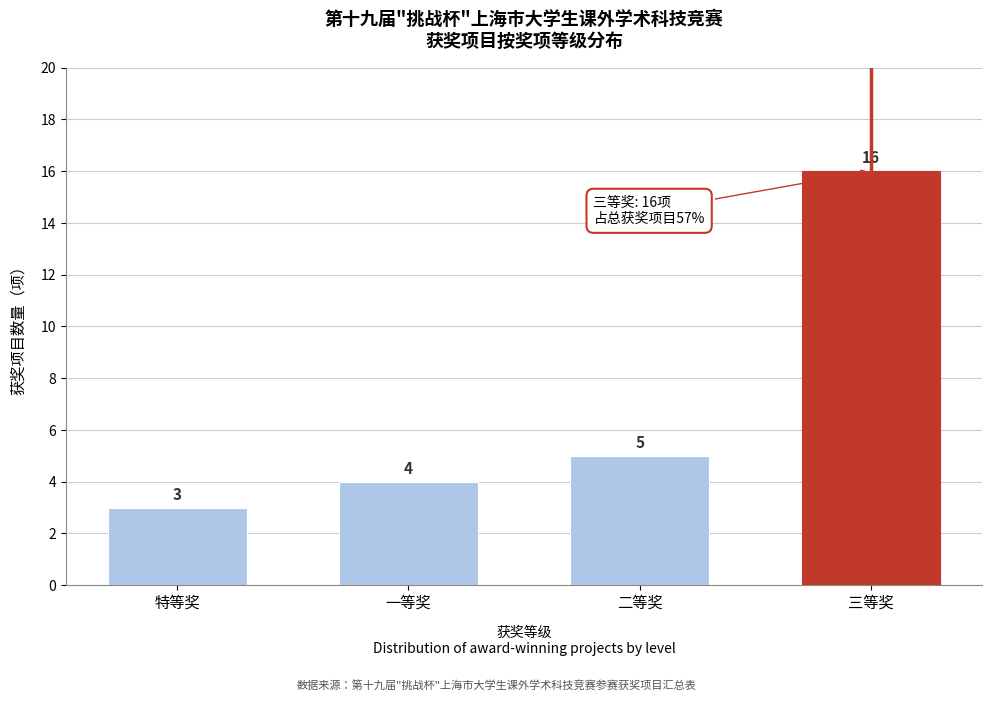

Reading left to right, list all the values displayed in this chart.

特等奖=3	一等奖=4	二等奖=5	三等奖=16